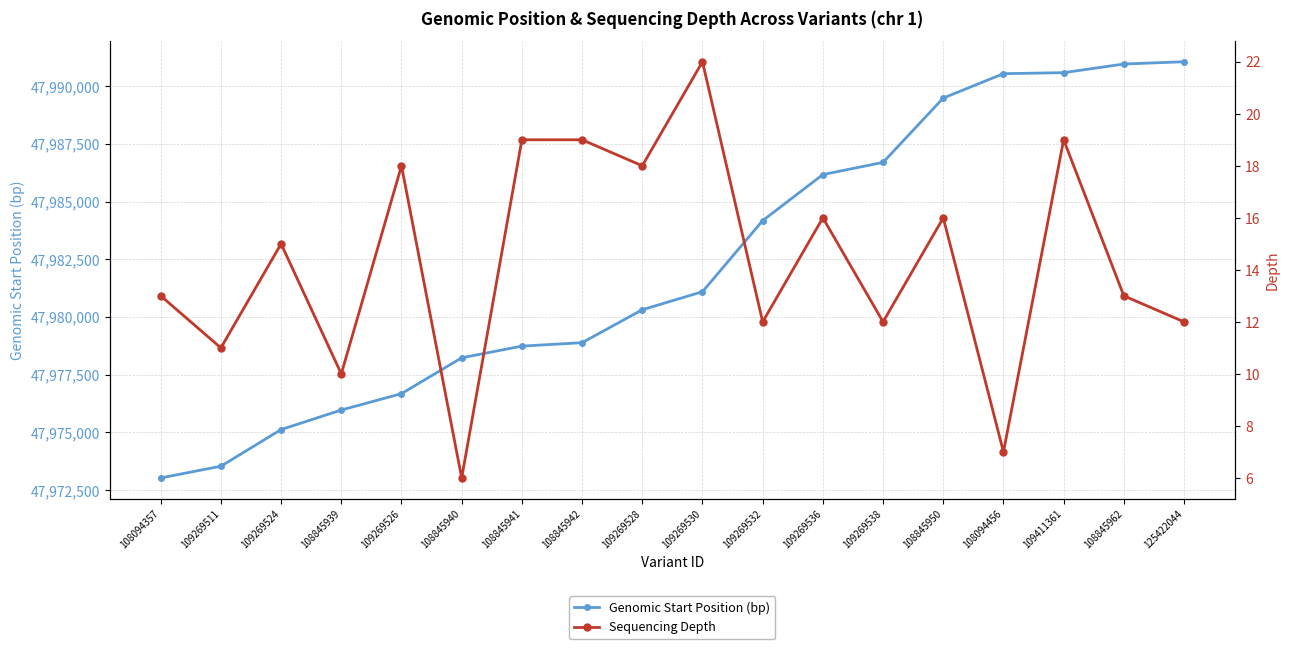

At which label does Genomic Start Position (bp) reach its peak?

125422044